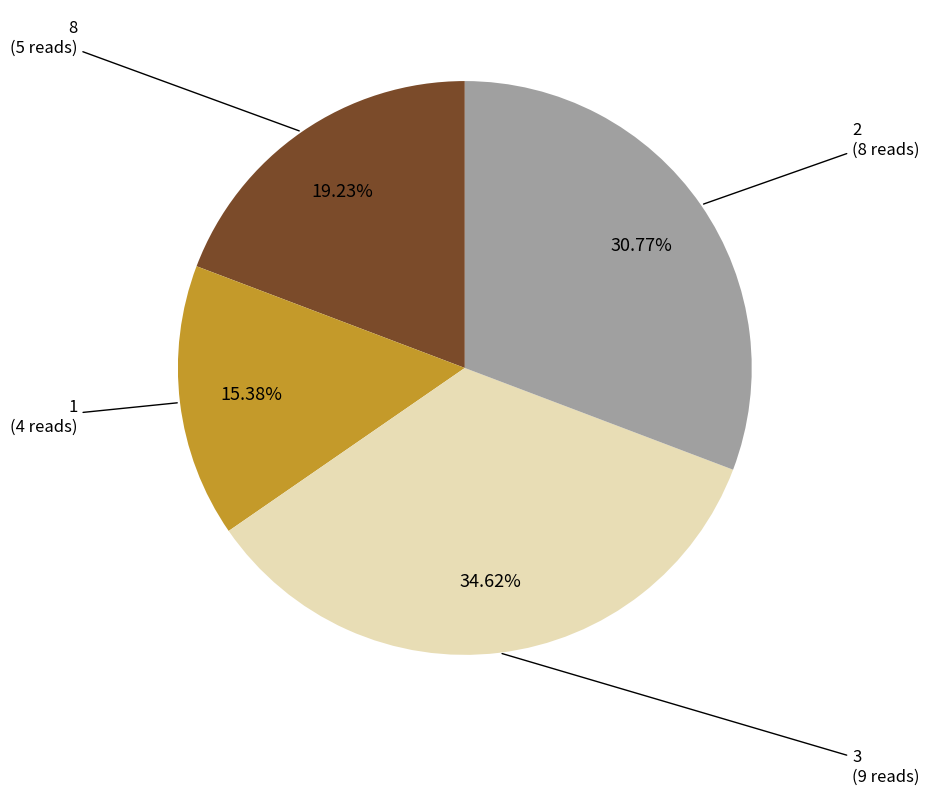

To the nearest percent, what is the average slice percentage?

25%